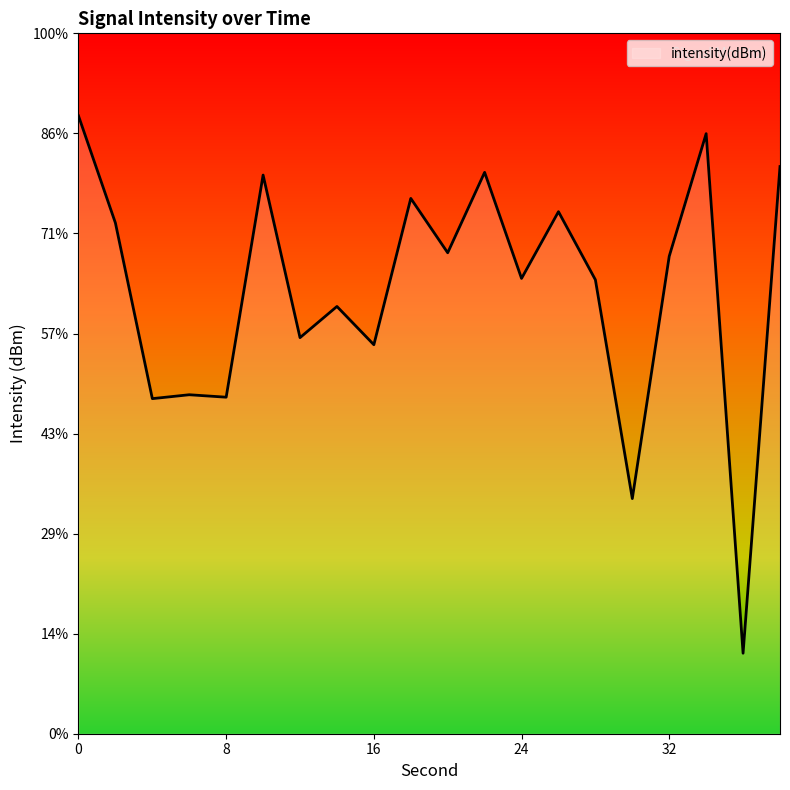

How many points are lower than both their immediate neighbors (excluding endpoints)?

8